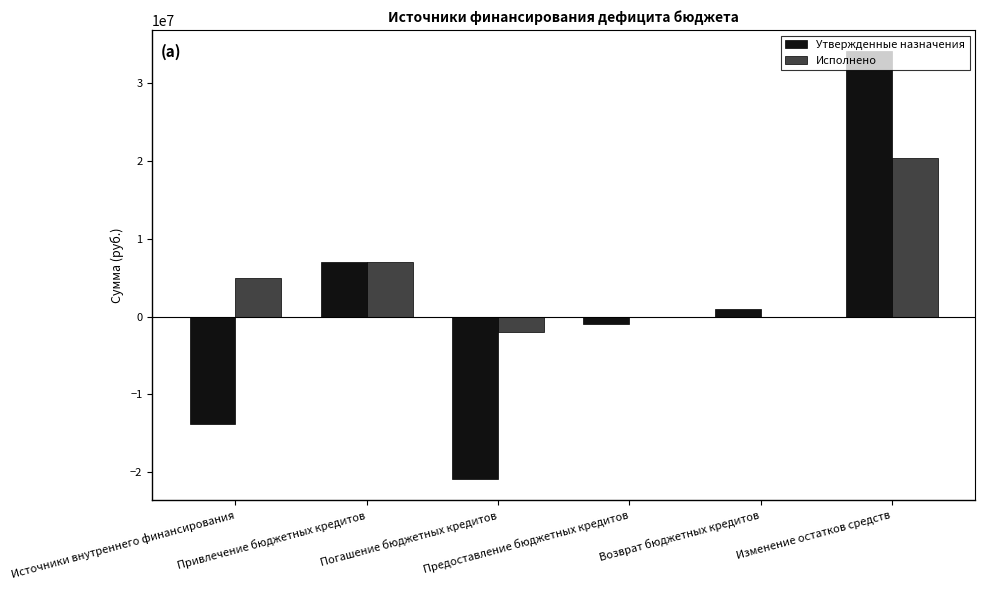

What is the total value across all series at Возврат бюджетных кредитов?

1000000.0